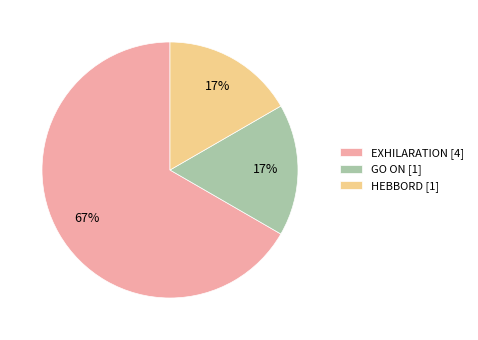

To the nearest percent, what percentage of the pie is GO ON?

17%